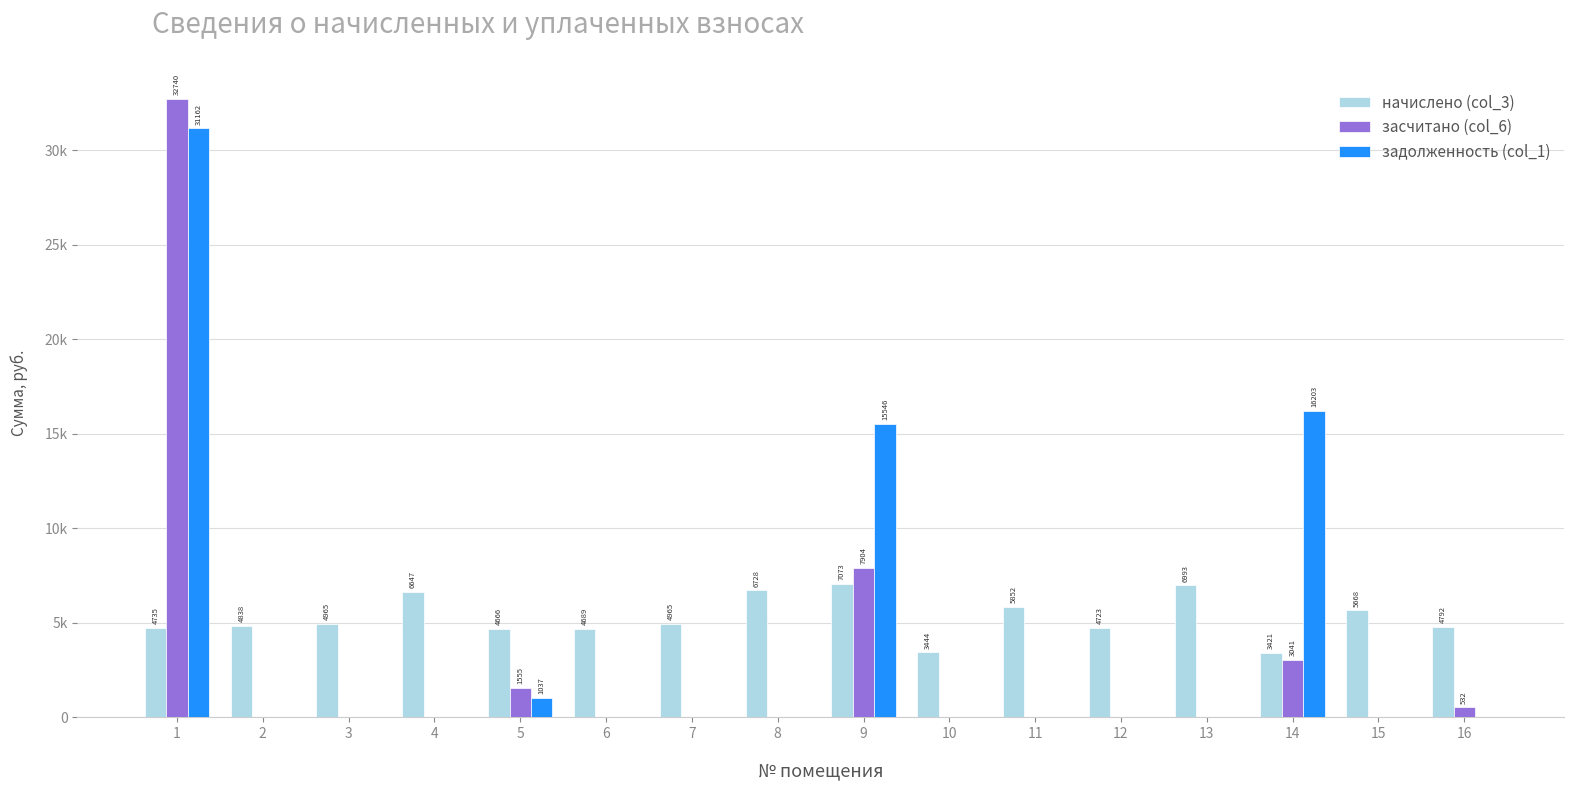

Reading left to right, transcribe all the data shown in this chart.

начислено (col_3): 4734.7	4838.4	4965.0	6647.0	4665.6	4688.6	4965.1	6727.7	7073.3	3444.5	5852.2	4723.1	6992.6	3421.4	5667.8	4792.3
засчитано (col_6): 32740.3	0.0	0.0	0.0	1555.2	0.0	0.0	0.0	7904.2	0.0	0.0	0.0	0.0	3041.3	0.0	532.5
задолженность (col_1): 31162.0	0.0	0.0	0.0	1036.8	0.0	0.0	0.0	15546.5	0.0	0.0	0.0	0.0	16202.7	0.0	0.0